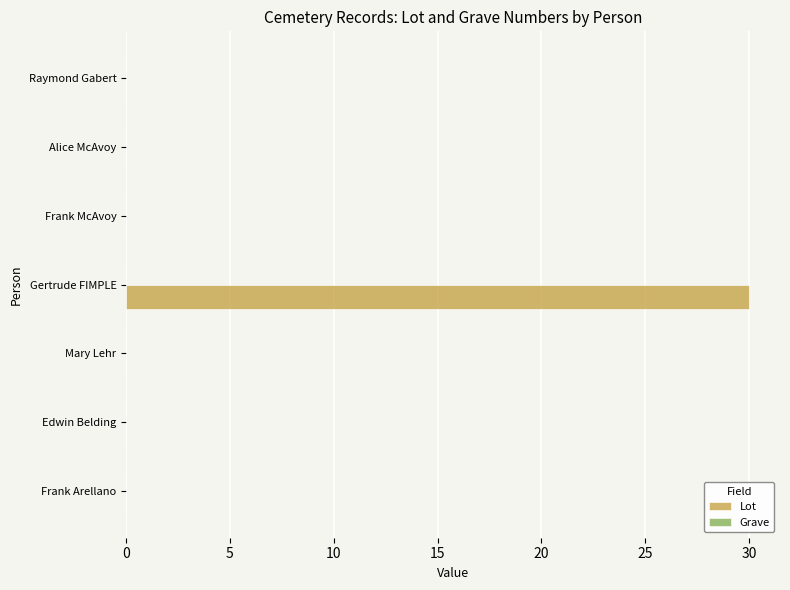

What is the sum of the values at Gertrude FIMPLE and Mary Lehr?

30